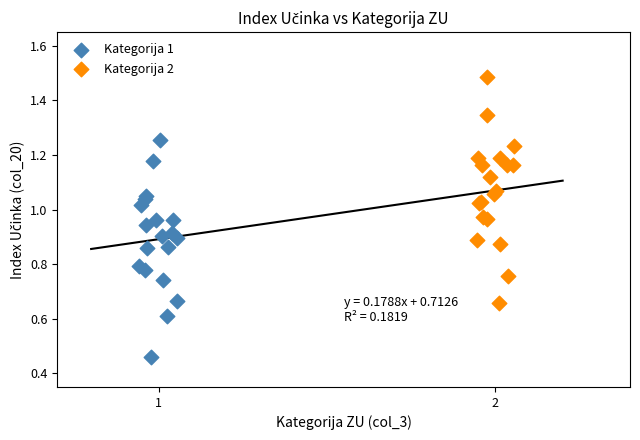

Which series contains the lowest Y value?

Kategorija 1